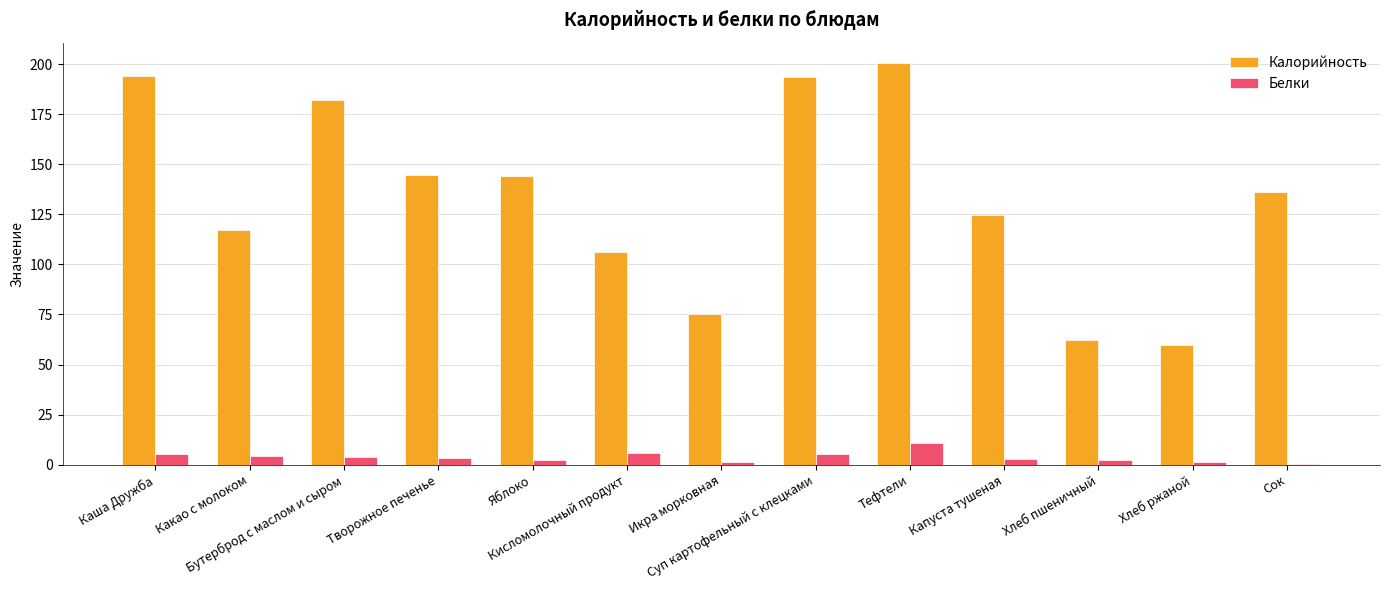

What is the maximum value for Белки?

10.7